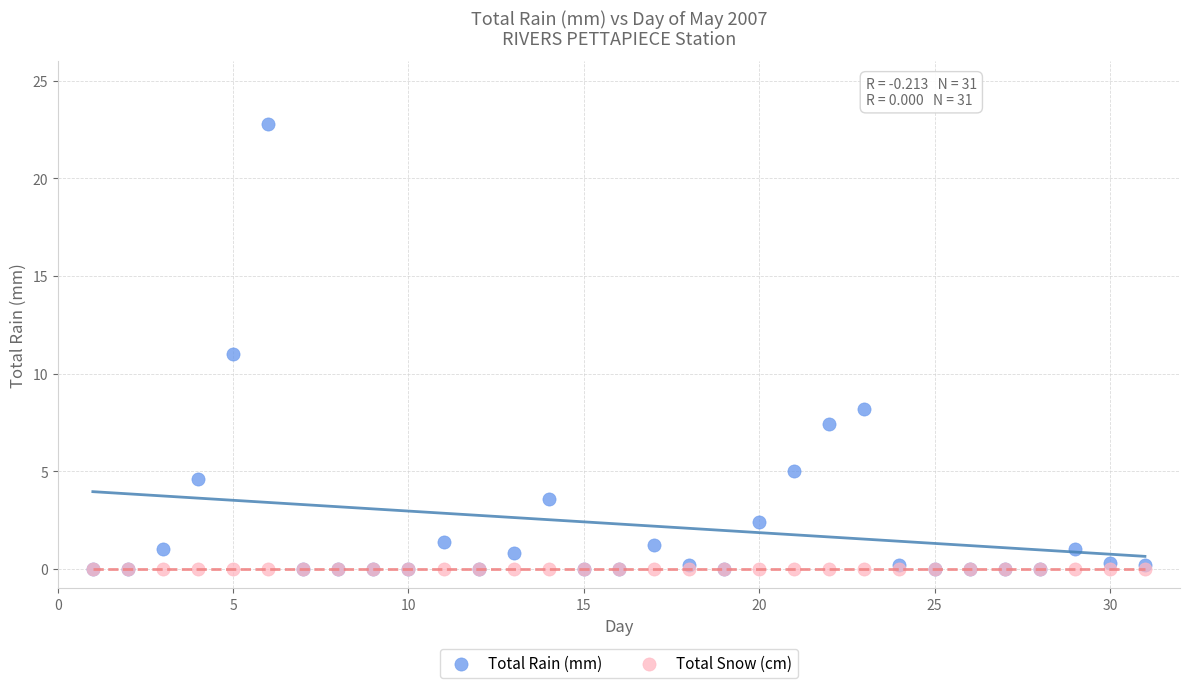

Which series contains the highest Y value?

Total Rain (mm)